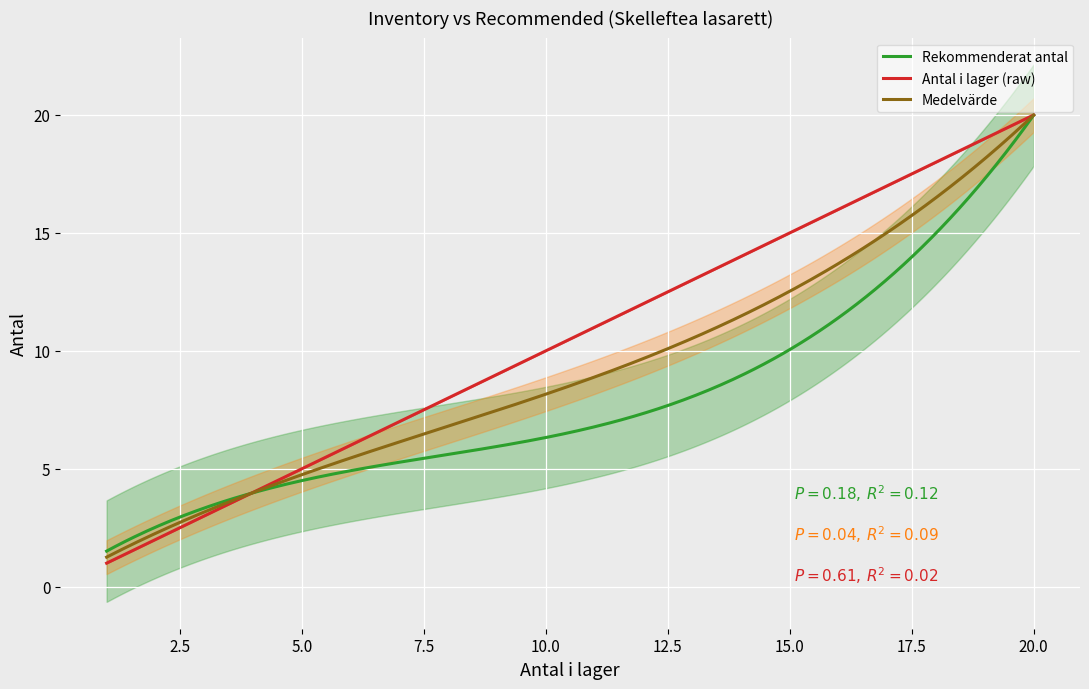

What is the value of the Rekommenderat antal point at the 15th from the left?

4